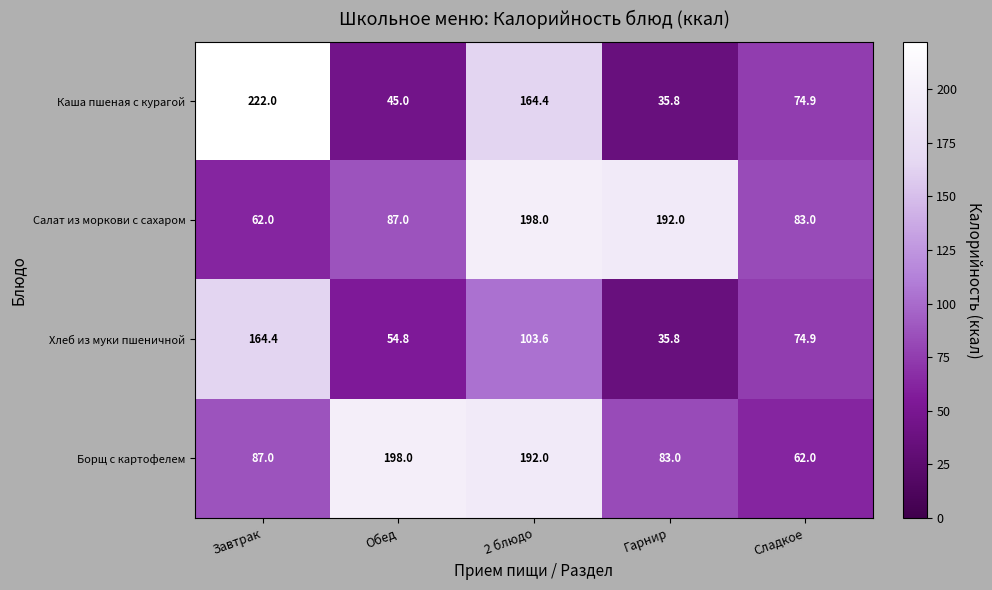

Which category has the highest value across all series?

Завтрак